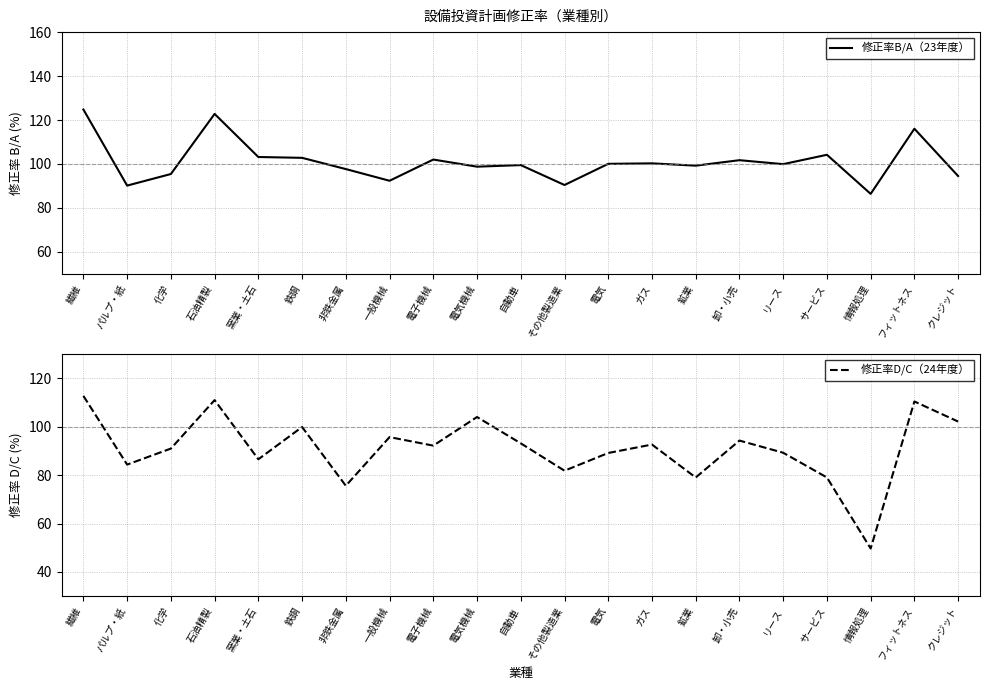

What is the average value of the 修正率D/C（24年度） series?

91.2